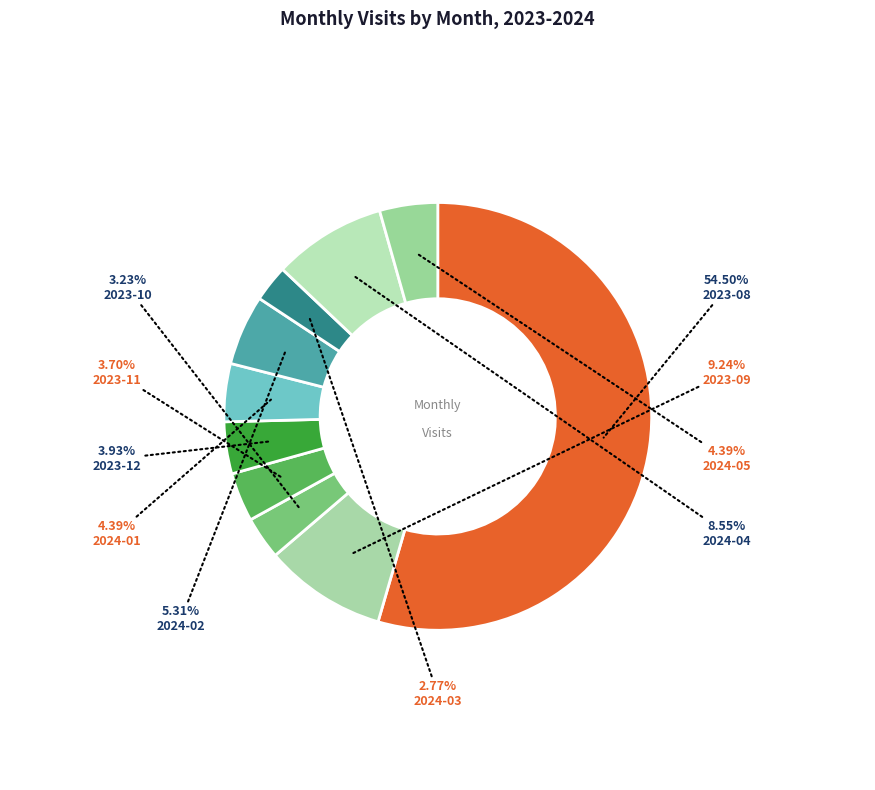

How many segments does this pie chart have?

10